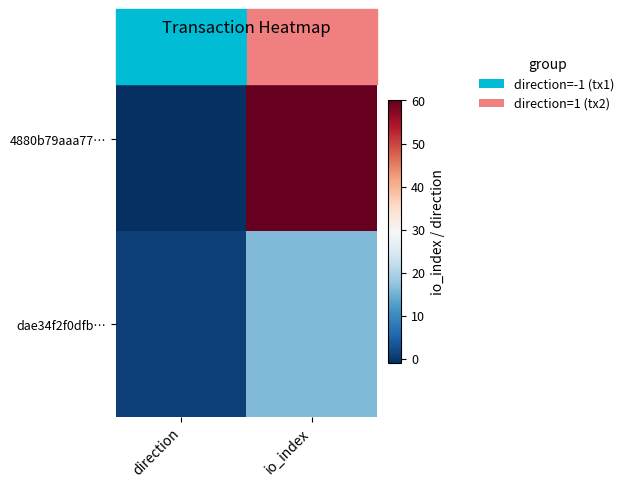

Reading left to right, what are all the values shown in this chart?

4880b79aaa77…: direction=-1	io_index=60
dae34f2f0dfb…: direction=1	io_index=16